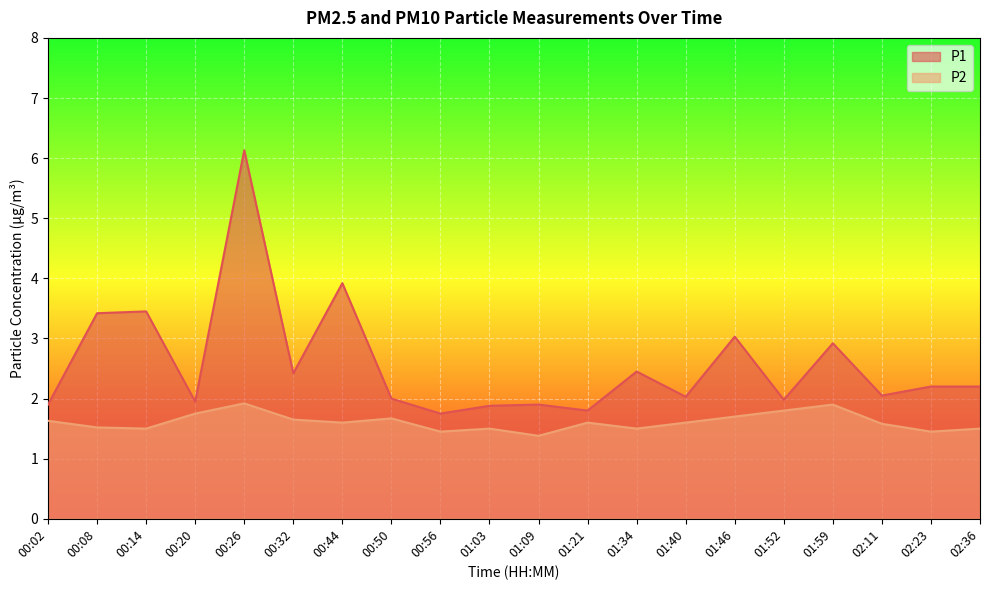

How many P2 values are between 1 and 2?

20